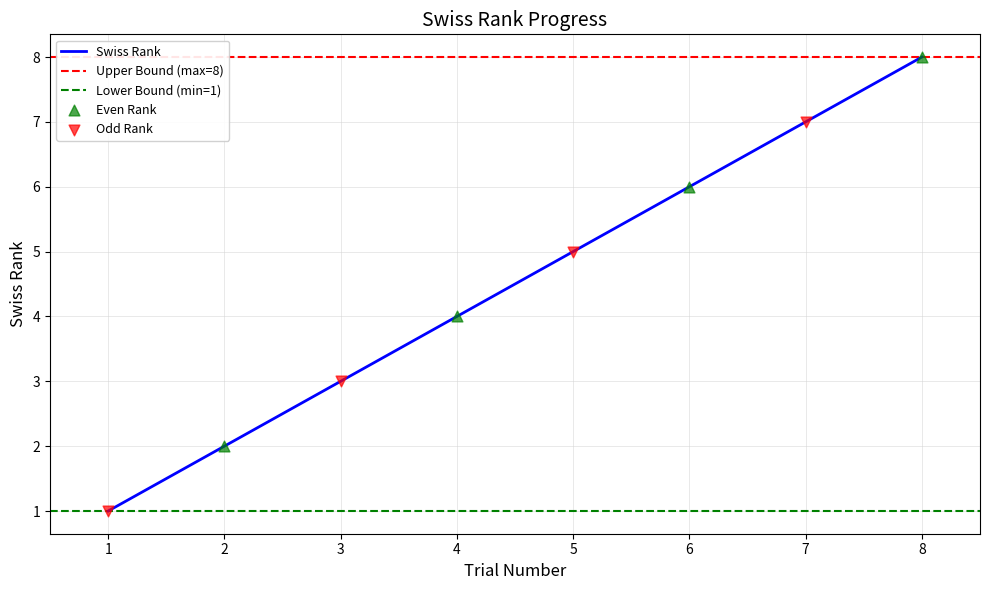

Between 7 and 1, which is larger?

7